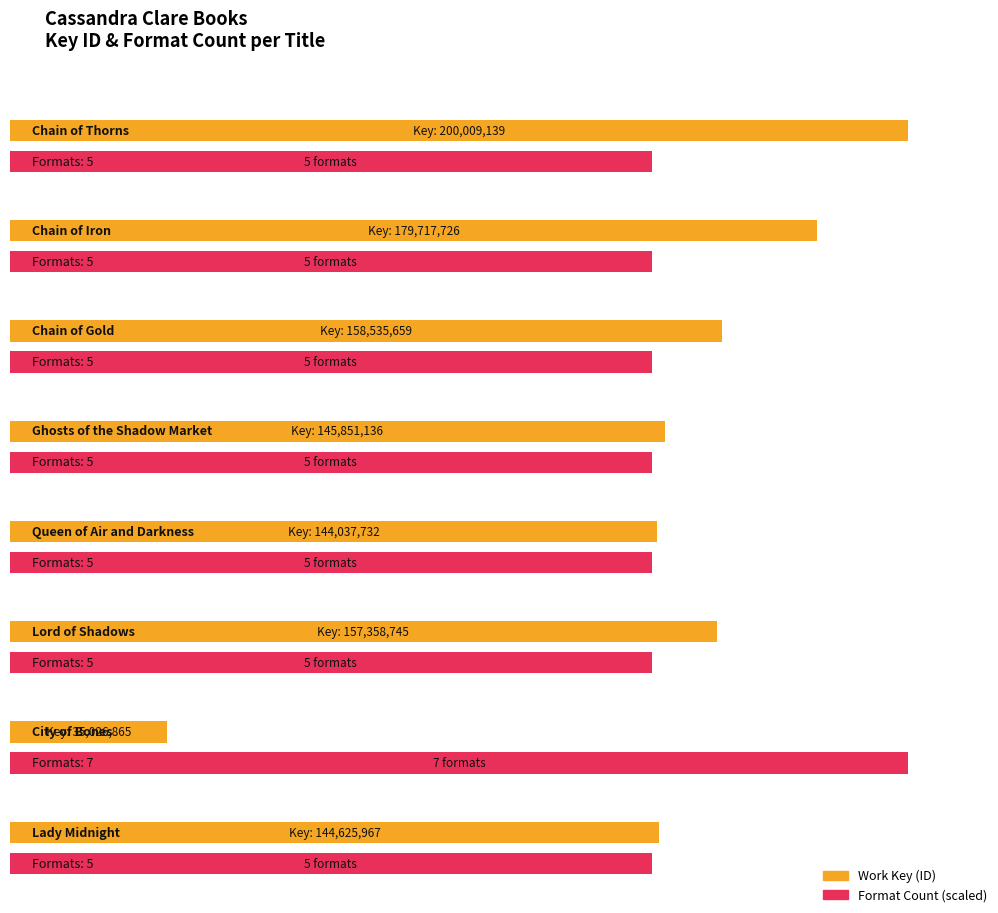

Which category has the lowest value across all series?

City of Bones